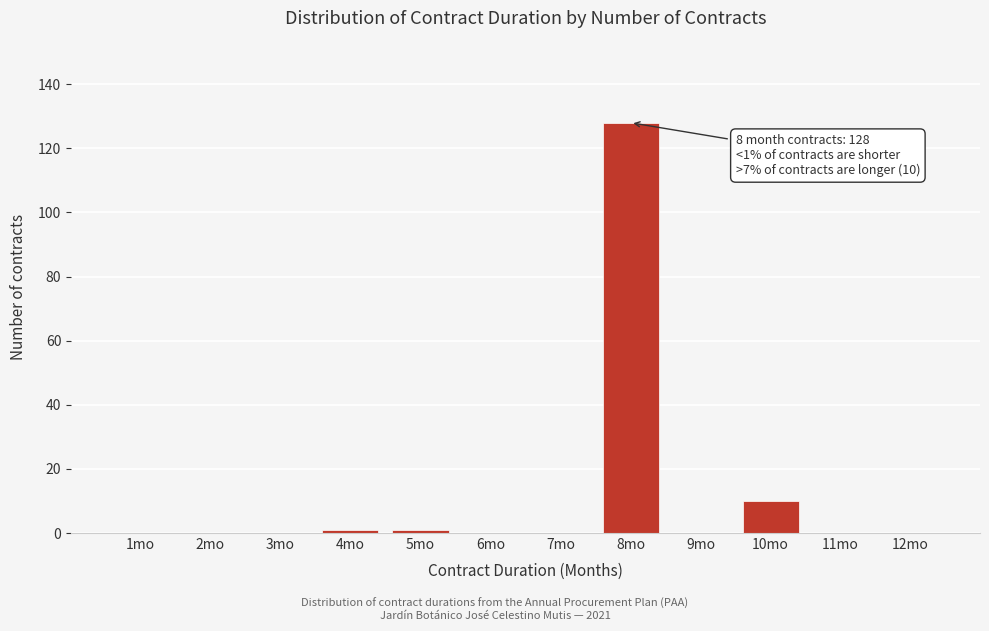

Reading right to left, list all the values displayed in this chart.

12mo=0	11mo=0	10mo=10	9mo=0	8mo=128	7mo=0	6mo=0	5mo=1	4mo=1	3mo=0	2mo=0	1mo=0